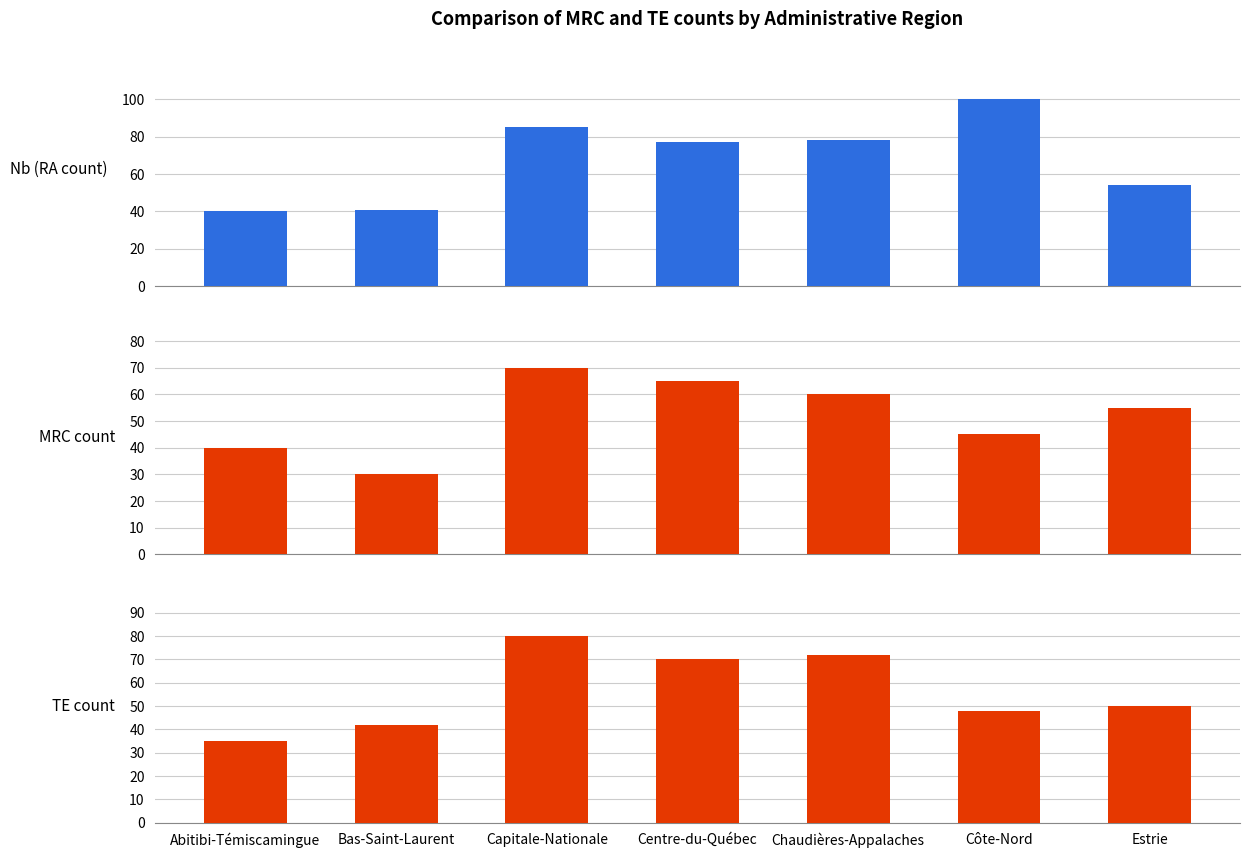

Which category has the highest value in the TE count series?

Capitale-Nationale